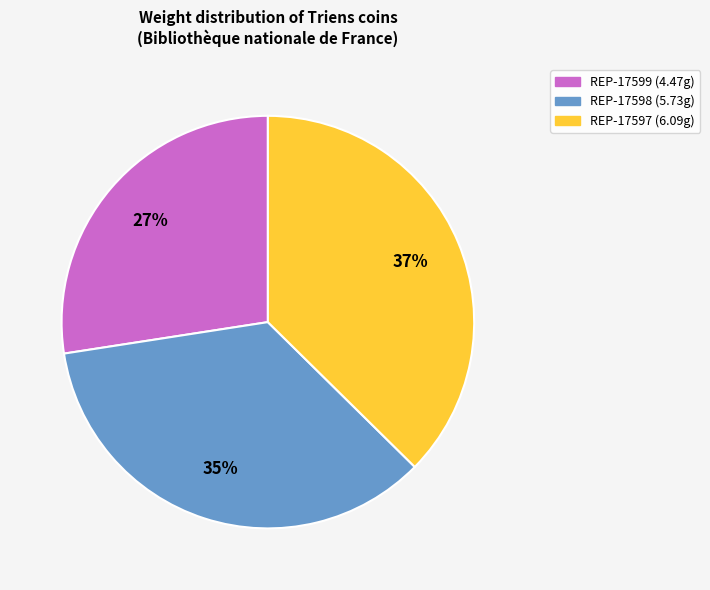

Rank the categories by value from lowest to highest.

REP-17599, REP-17598, REP-17597